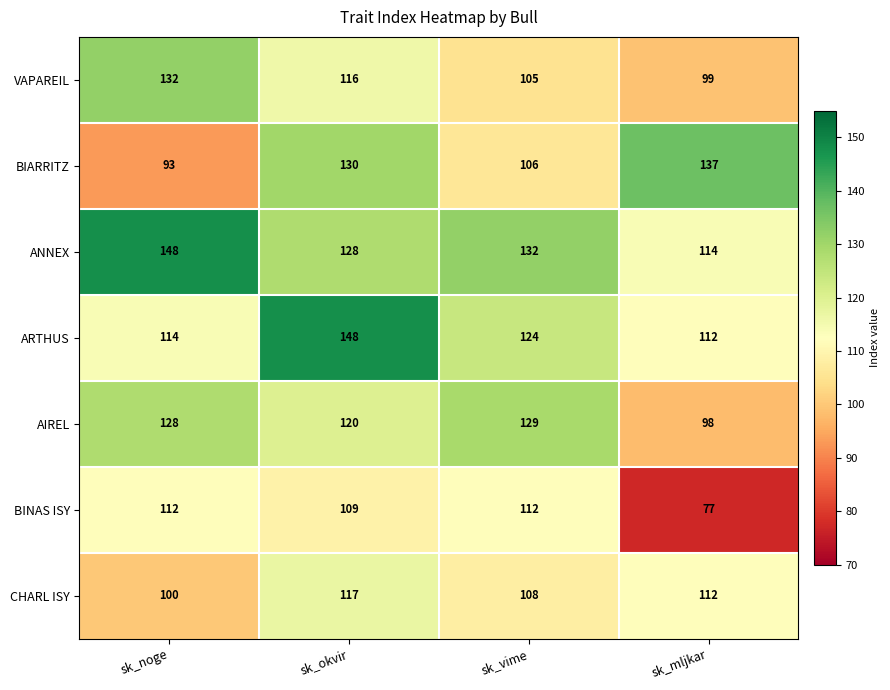

How many VAPAREIL values are between 105 and 132?

3